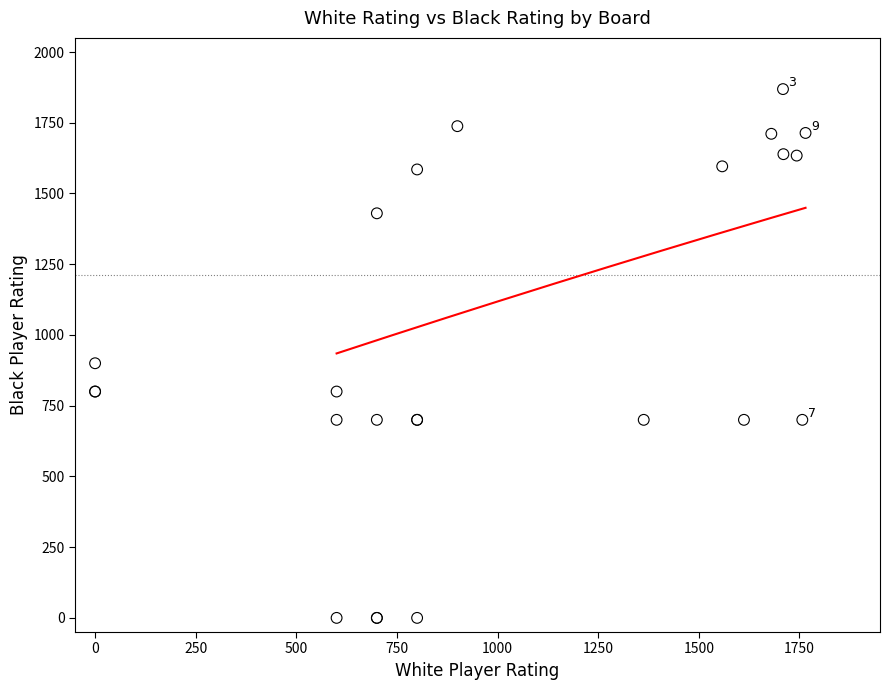

What Y value in the scatter plot is closest to 934?

900